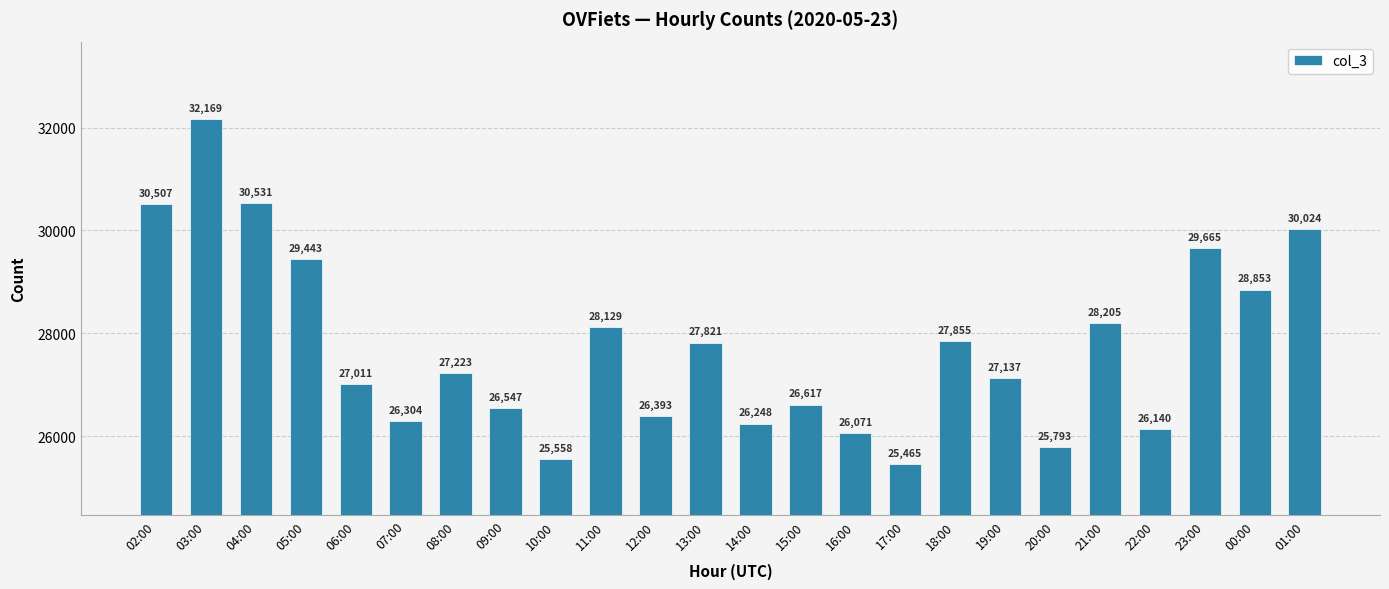

What is the sum of the values at 15:00 and 21:00?

54822